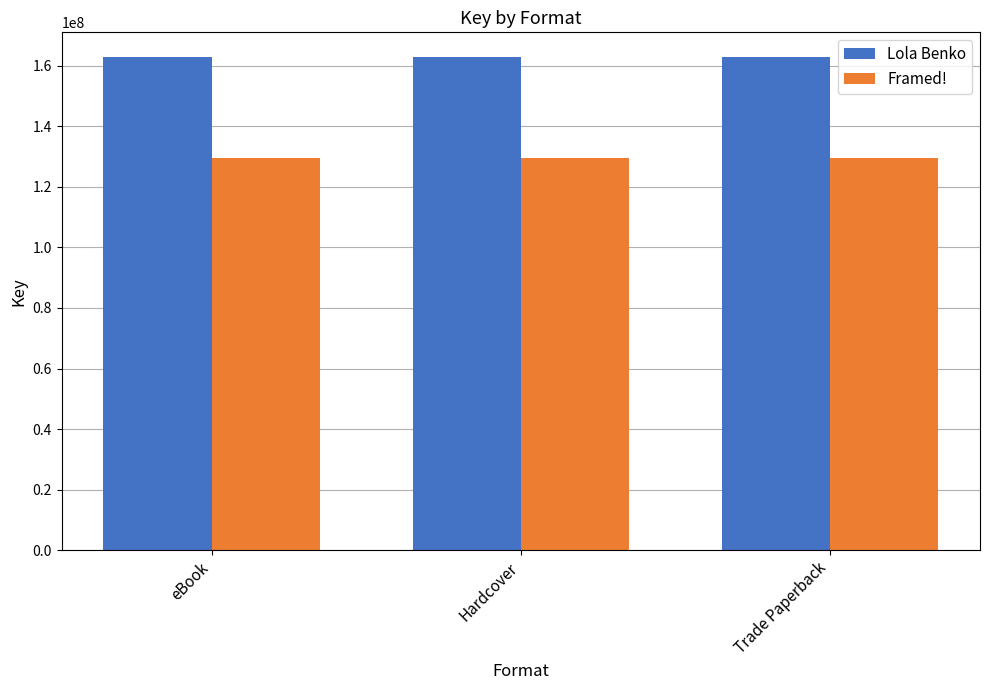

Reading right to left, list all the values displayed in this chart.

Lola Benko: 162923222	162923222	162923222
Framed!: 129538854	129538854	129538854